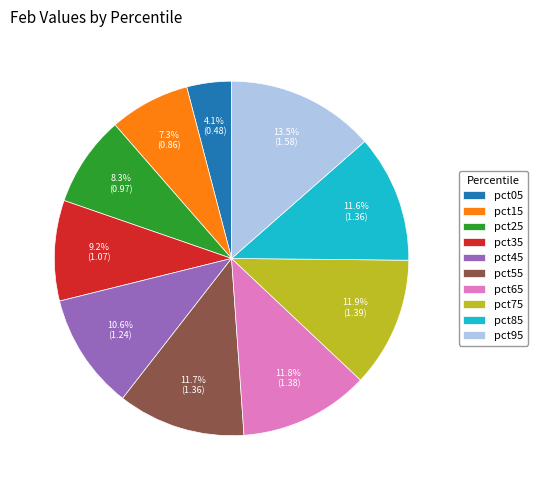

How many slices are in this pie chart?

10